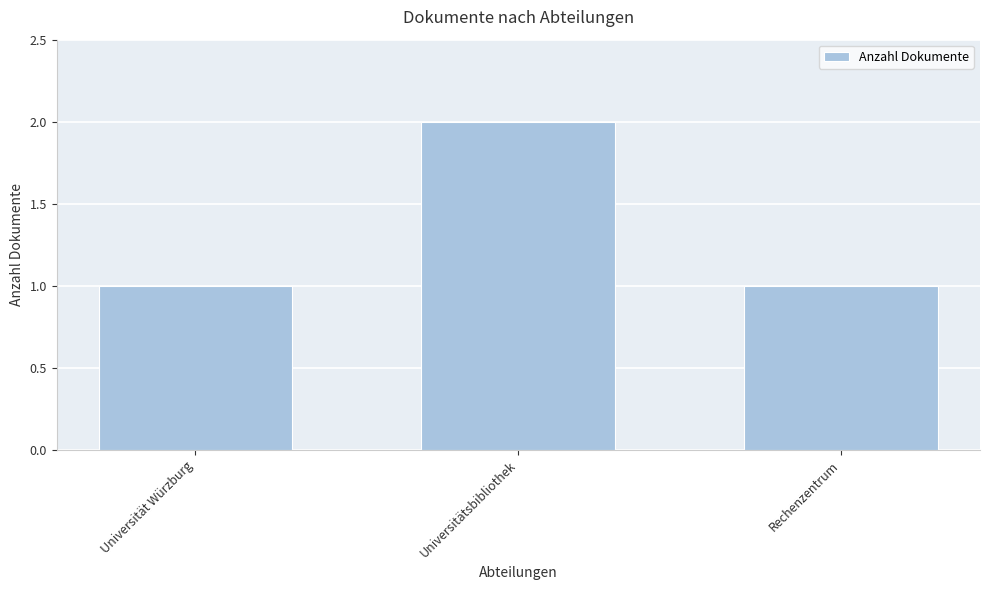

How many values are between 1 and 2?

3